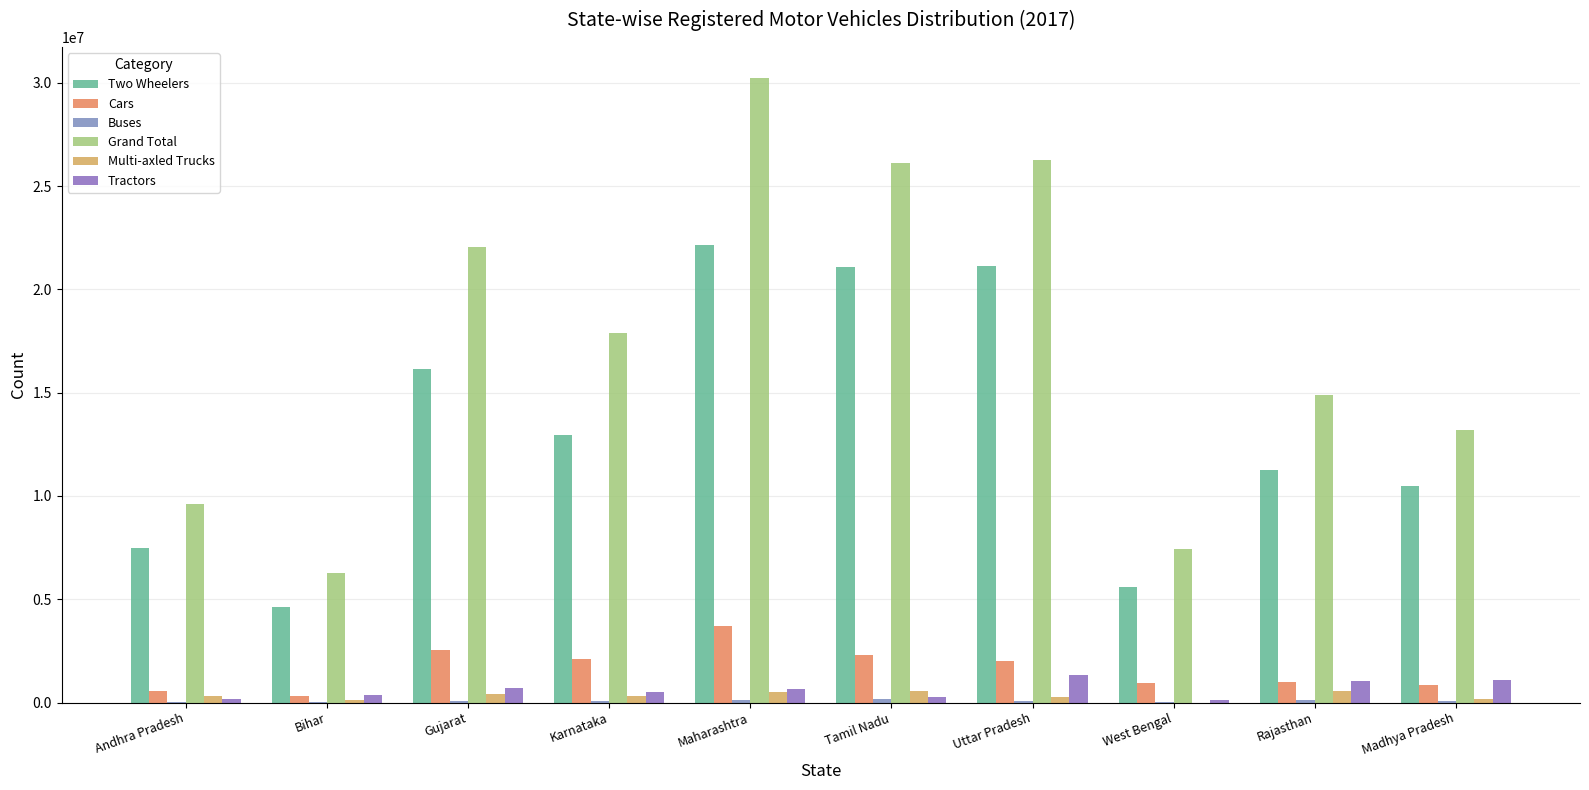

What is the label of the 6th bar from the left?

Tamil Nadu